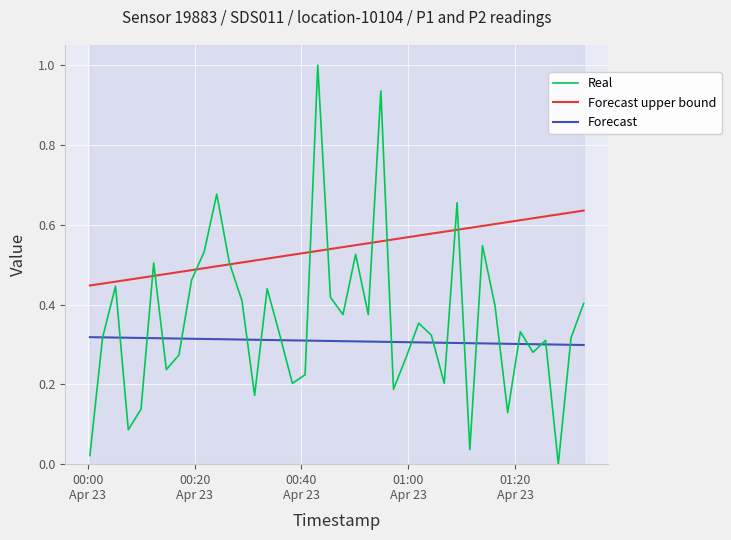

What is the highest value of the Real series?

1.0